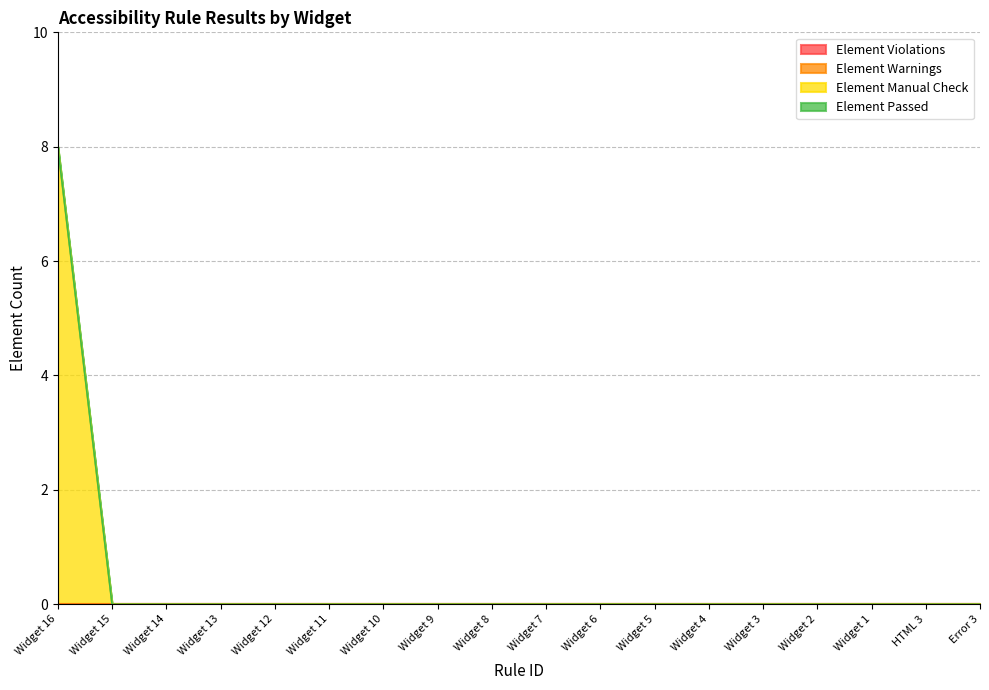

Which series has the largest range (max minus min)?

Element Manual Check